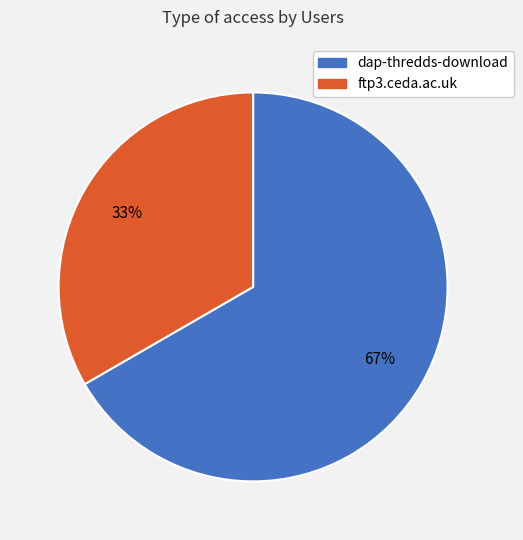

Approximately how many times larger is the value at ftp3.ceda.ac.uk compared to dap-thredds-download?

0.5